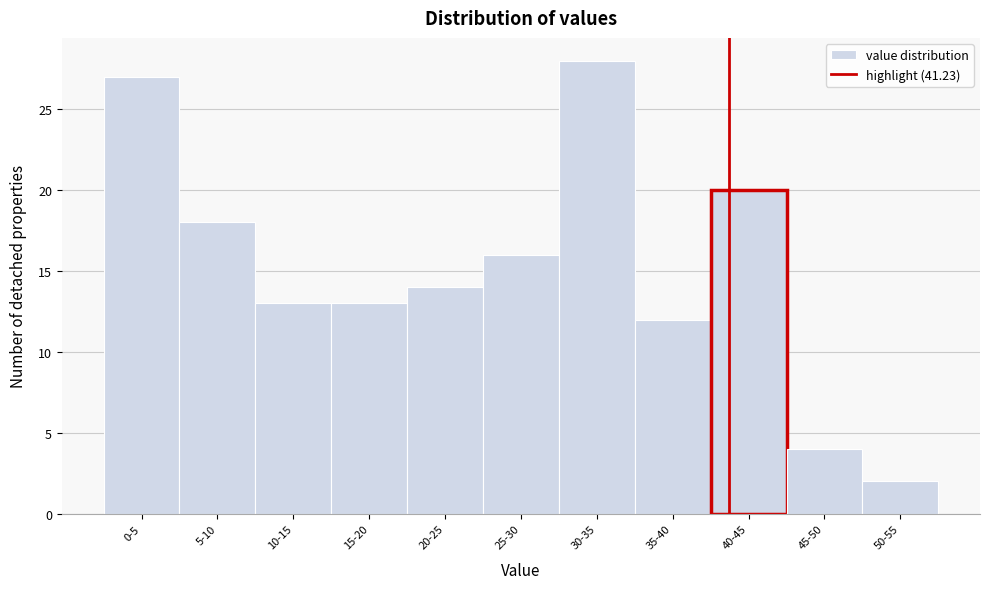

Reading right to left, transcribe all the data shown in this chart.

2	4	20	12	28	16	14	13	13	18	27